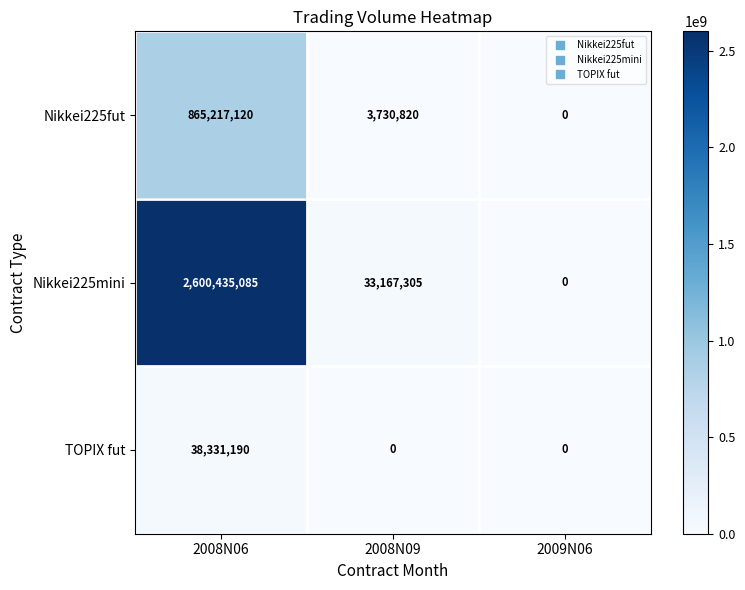

Which series changed the most between 2008N09 and 2009N06?

Nikkei225mini